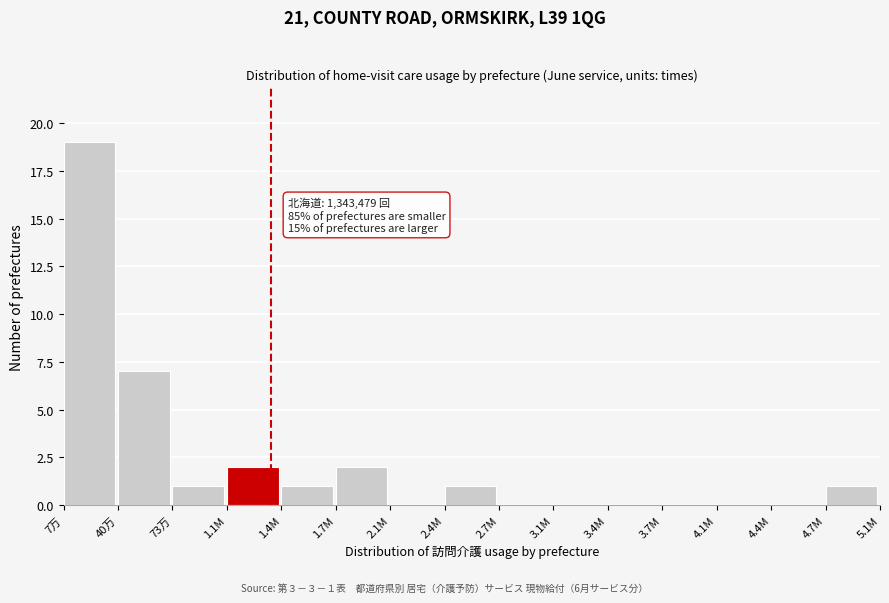

Reading left to right, what are all the values shown in this chart?

7万=19	40万=7	73万=1	1.1M=2	1.4M=1	1.7M=2	2.1M=0	2.4M=1	2.7M=0	3.1M=0	3.4M=0	3.7M=0	4.1M=0	4.4M=0	4.7M=1